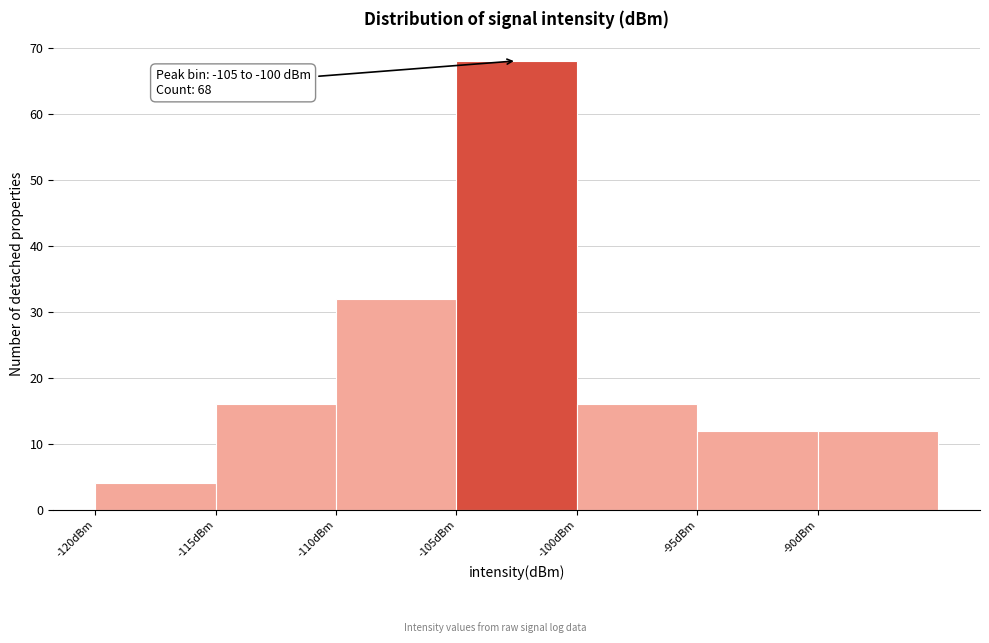

Over which range of the x-axis is the bar tallest?

-105 to -100